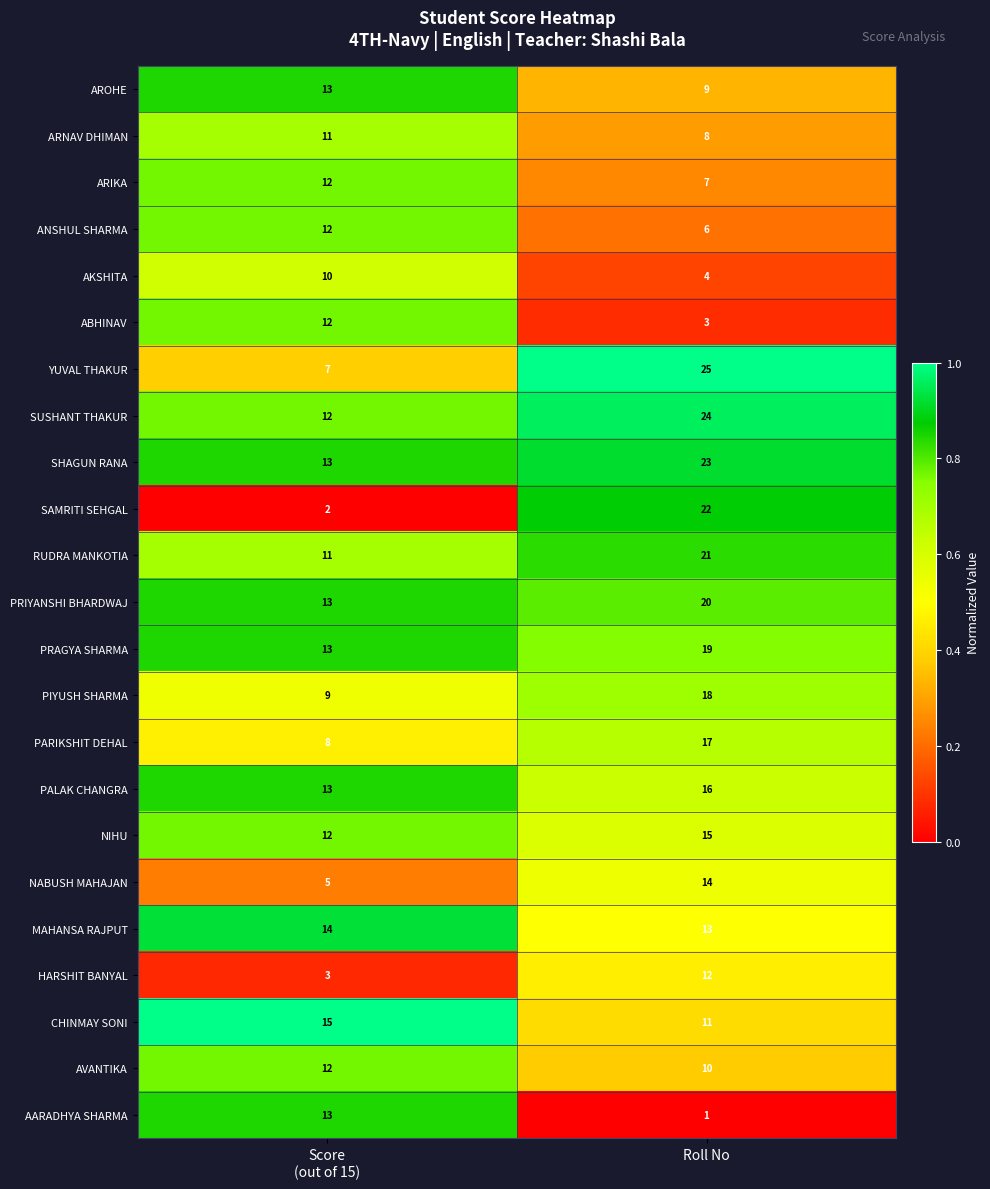

What is the difference between the maximum and minimum values in the AARADHYA SHARMA series?

12